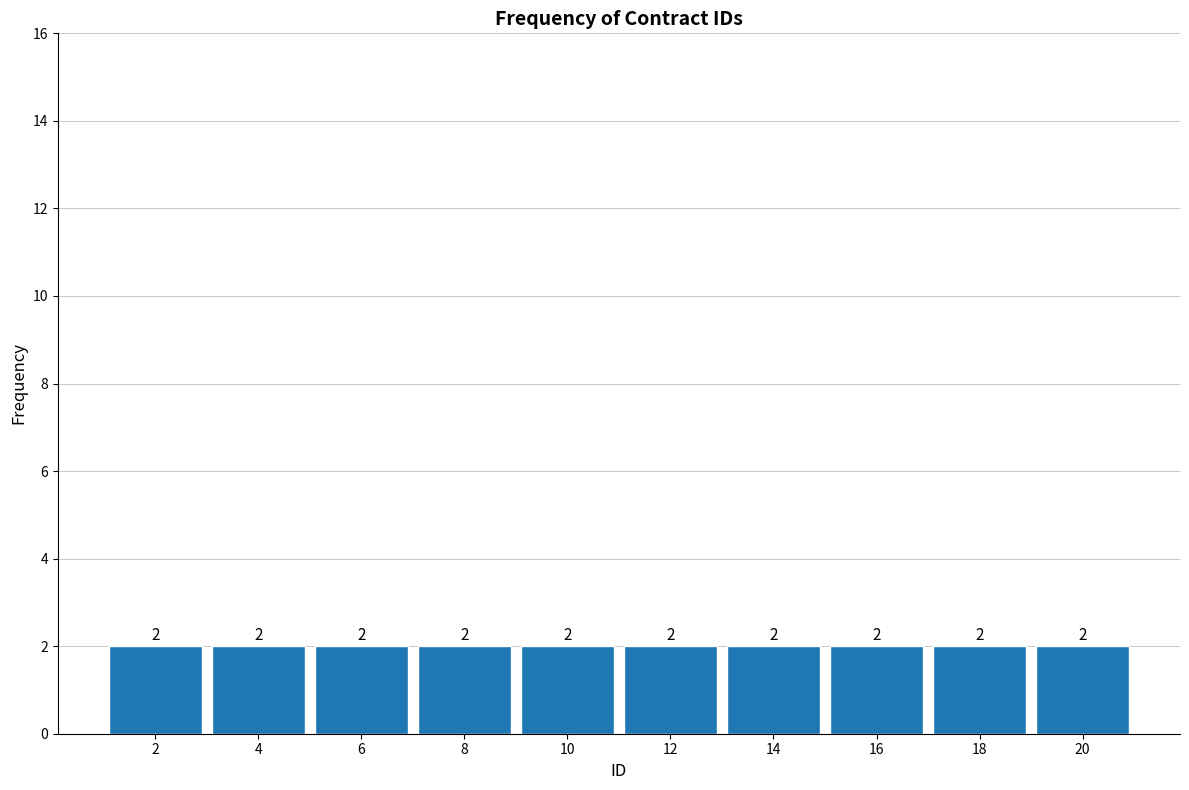

What is the height of the bar covering 11 to 13 on the x-axis?

2